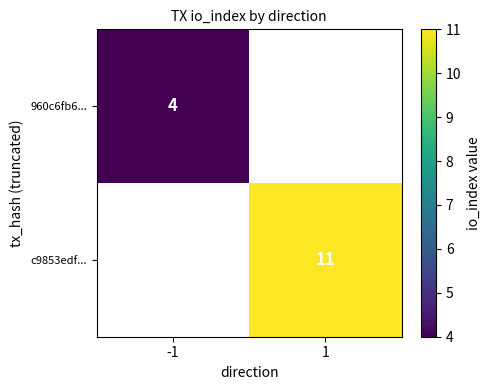

True or false: 960c6fb6... has a value of 1 at -1.

False